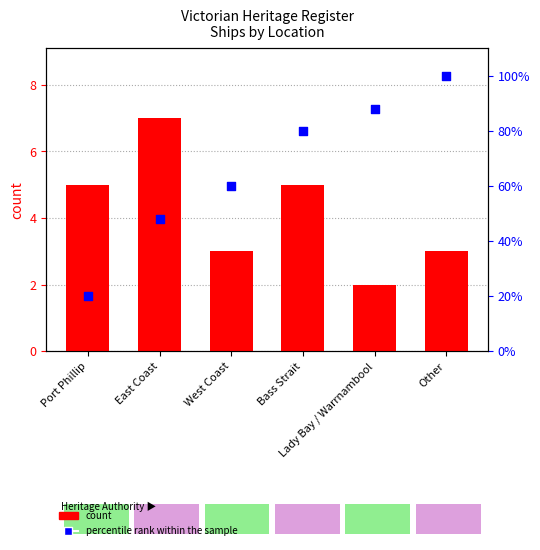

What is the total value across all series at Lady Bay / Warrnambool?

90